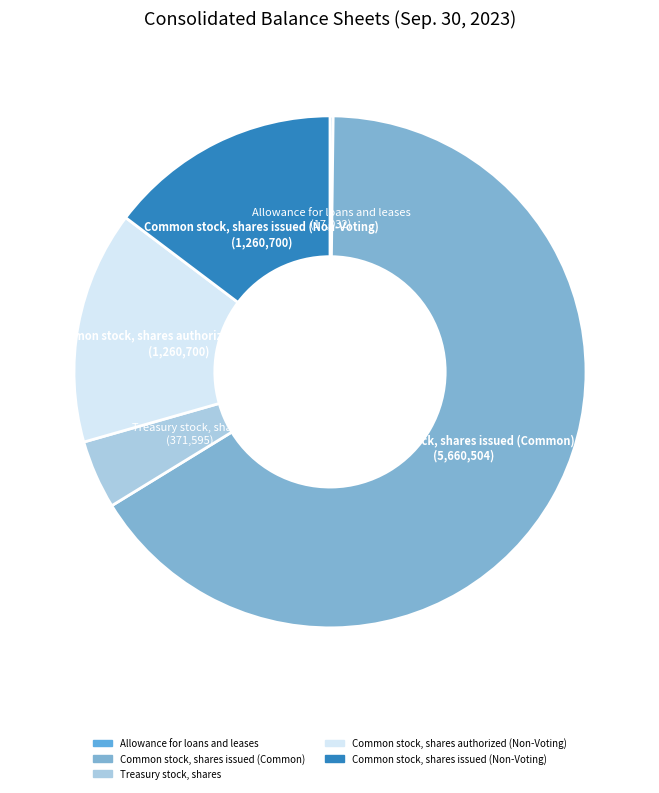

Which category has the biggest portion of the pie?

Common stock, shares issued (Common)